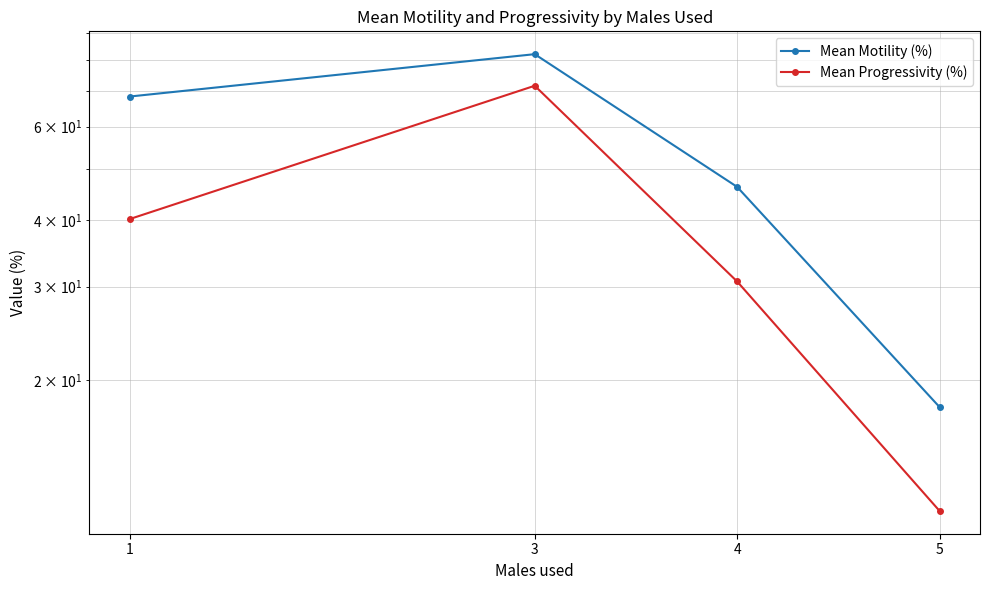

Which label corresponds to the largest value in the chart?

3